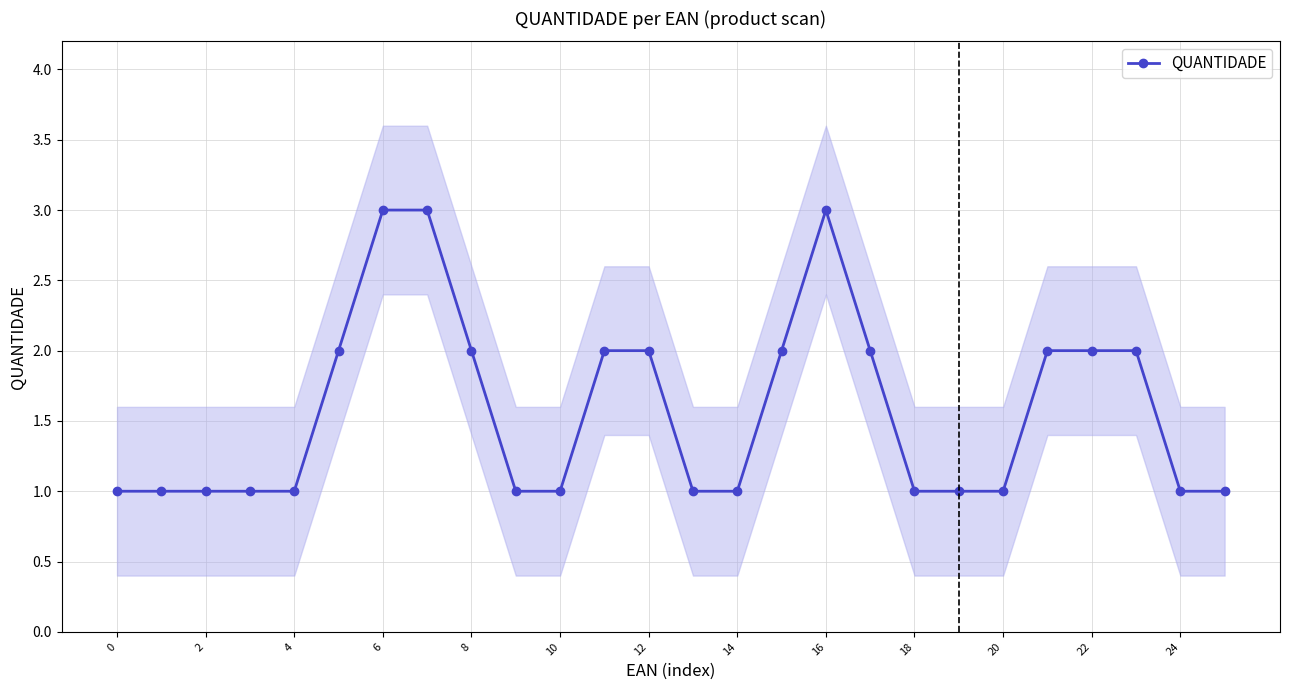

The value of QUANTIDADE at 0 is 1. True or false?

True